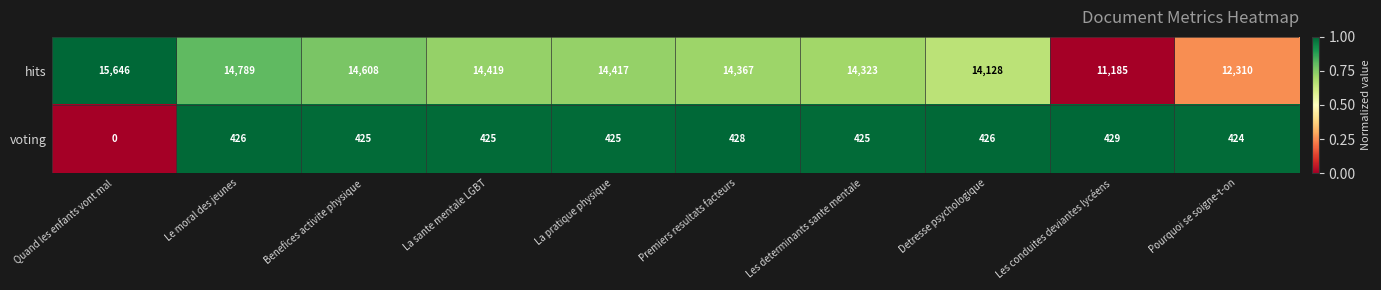

What is the sum of all voting values?

3833